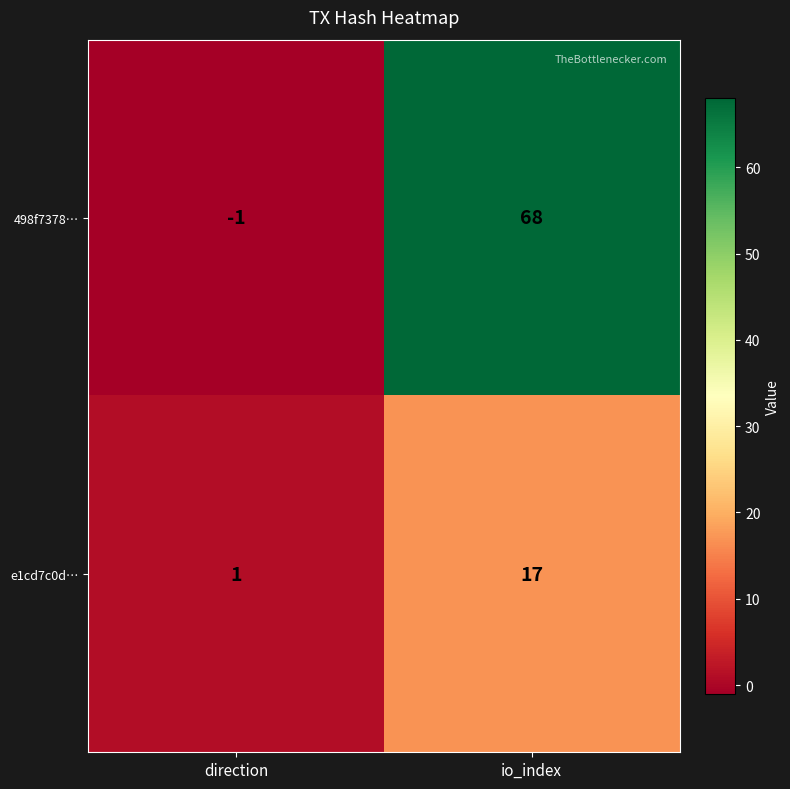

Between direction and io_index, which series saw the biggest shift?

498f7378…